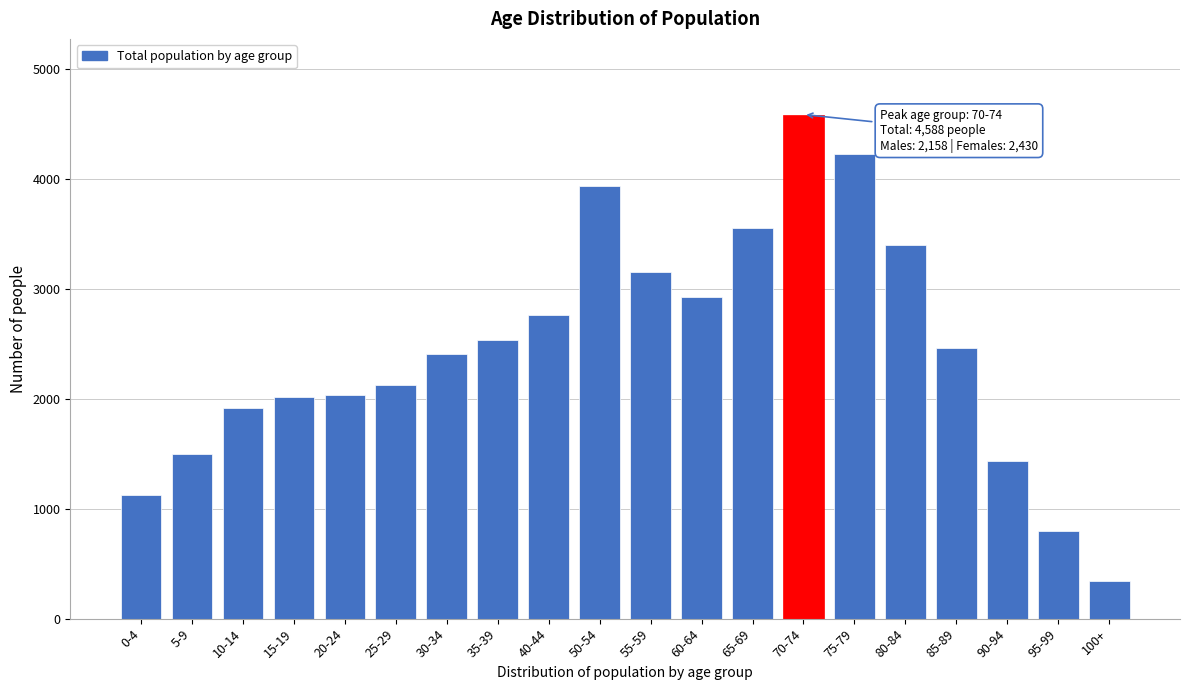

What is the difference between the maximum and second lowest values?

3790